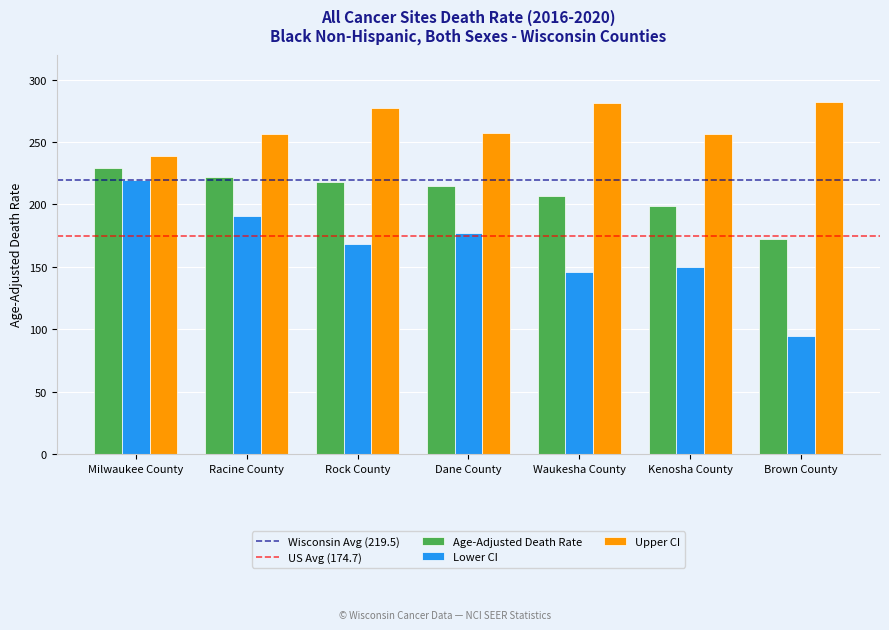

What is the lowest value of the Upper CI series?

238.9